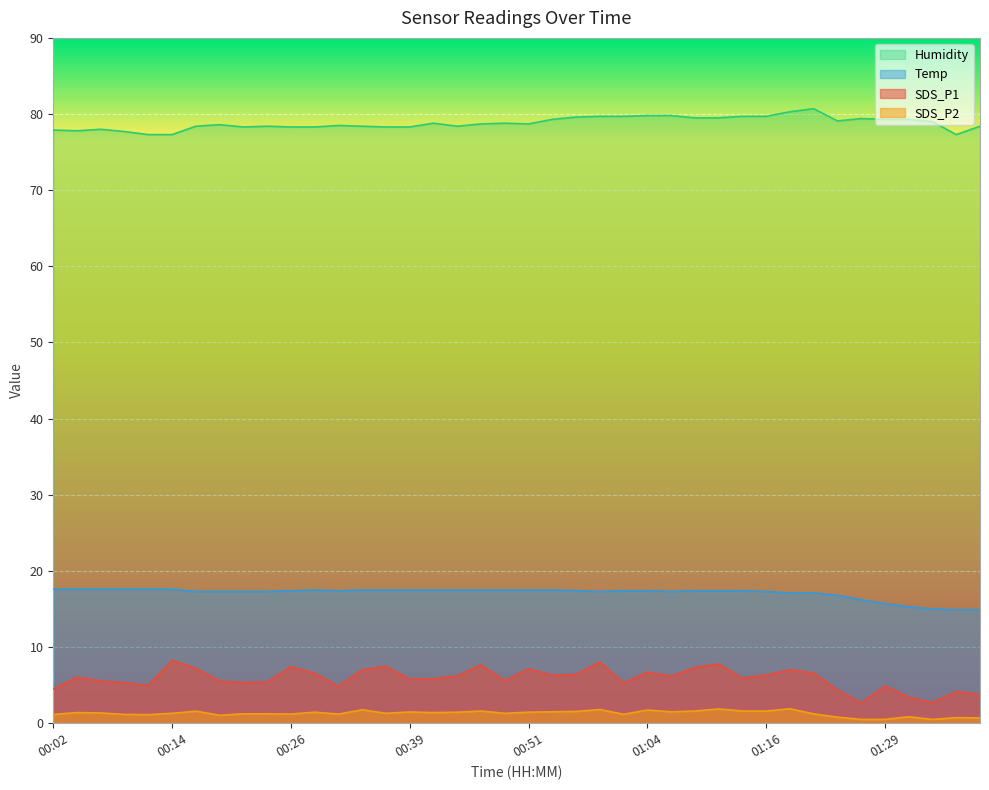

Does the chart display data point markers on the line(s)?

No